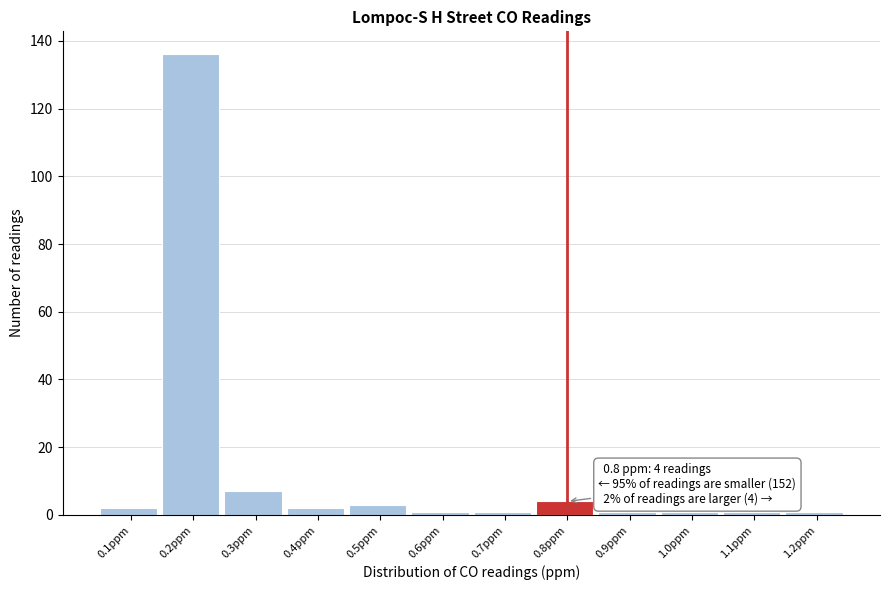

Reading right to left, extract all data points from this chart.

1.2ppm=1	1.1ppm=1	1.0ppm=1	0.9ppm=1	0.8ppm=4	0.7ppm=1	0.6ppm=1	0.5ppm=3	0.4ppm=2	0.3ppm=7	0.2ppm=136	0.1ppm=2